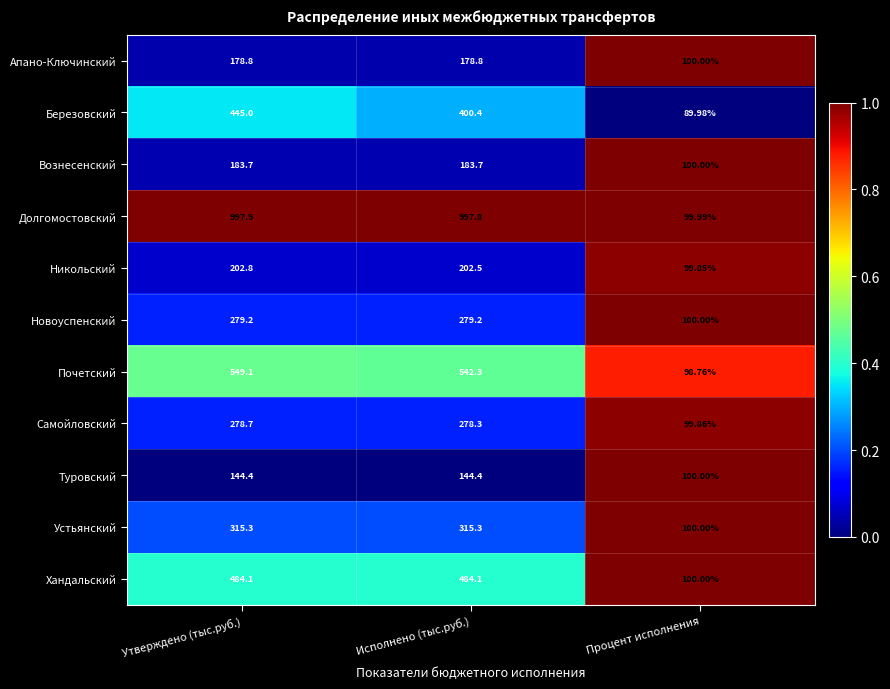

What is the greatest value displayed?

997.9